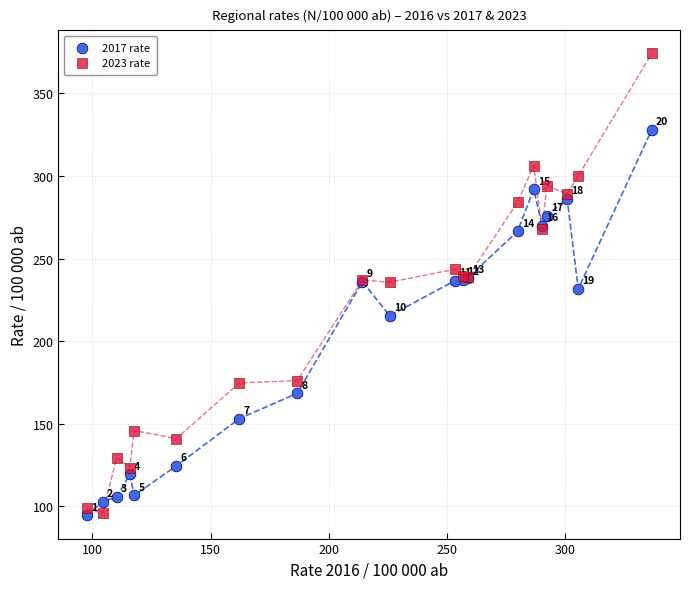

Across all series, what Y value is closest to 234?

235.7